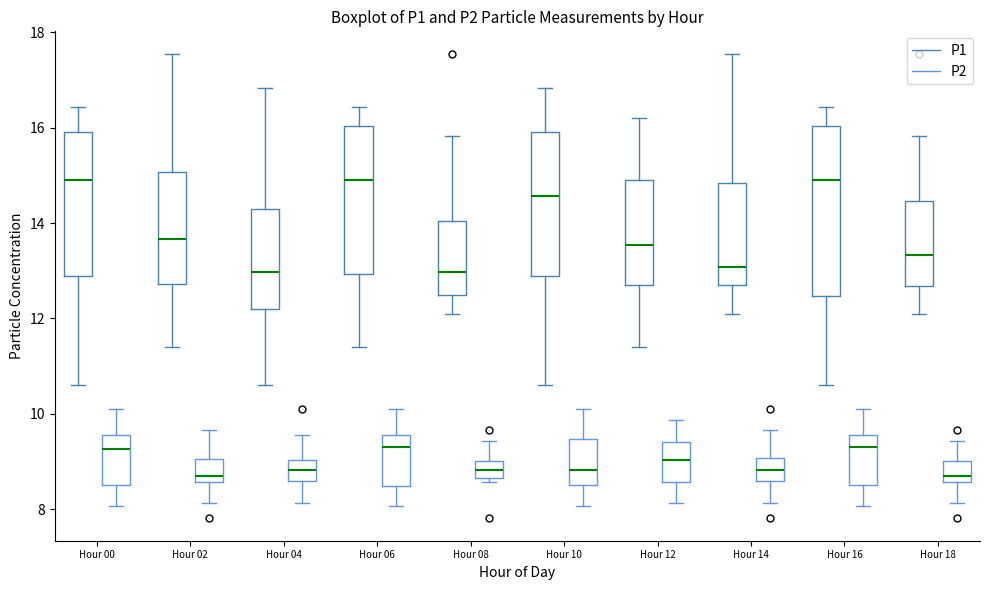

Where does the lower whisker of the box for Hour 10 (P1) end on the y-axis? The values are not printed on the chart, so give them approximately, as read against the axis.

10.6